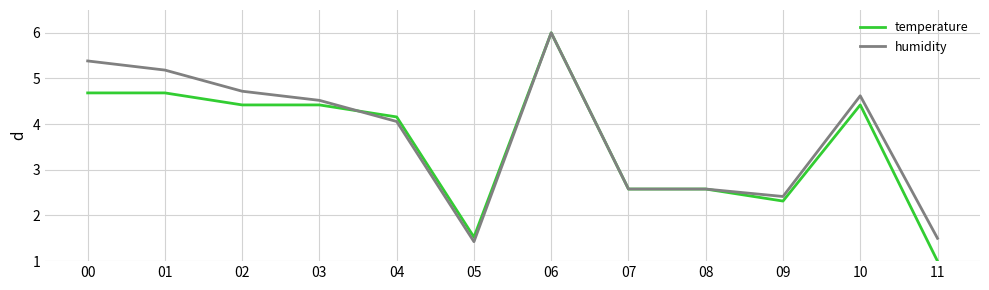

What is the maximum value for humidity?

6.0